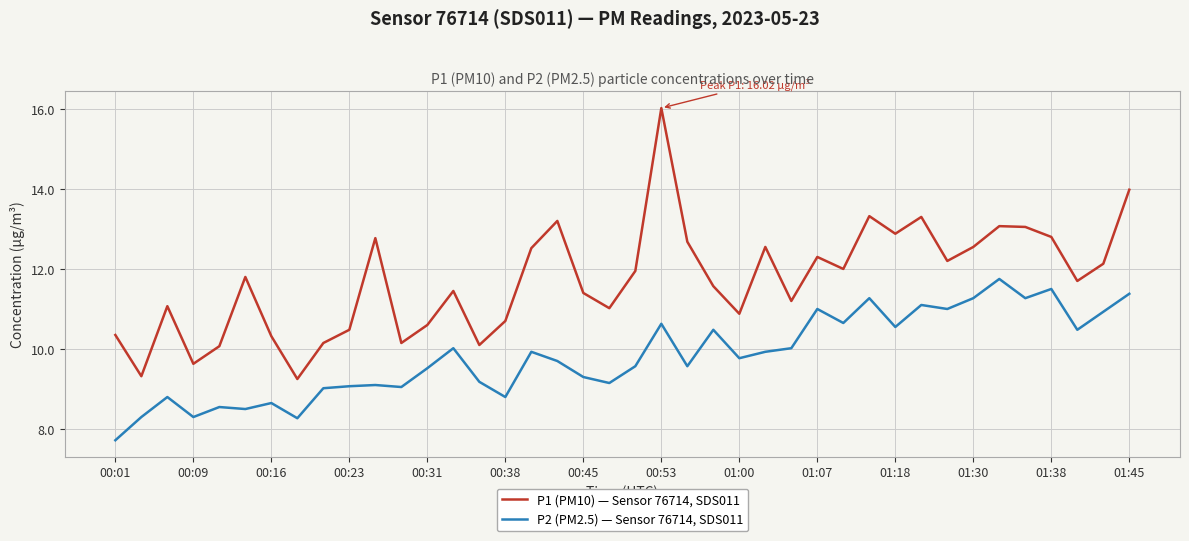

What is the difference between the maximum and minimum values in the P2 (PM2.5) — Sensor 76714, SDS011 series?

4.0